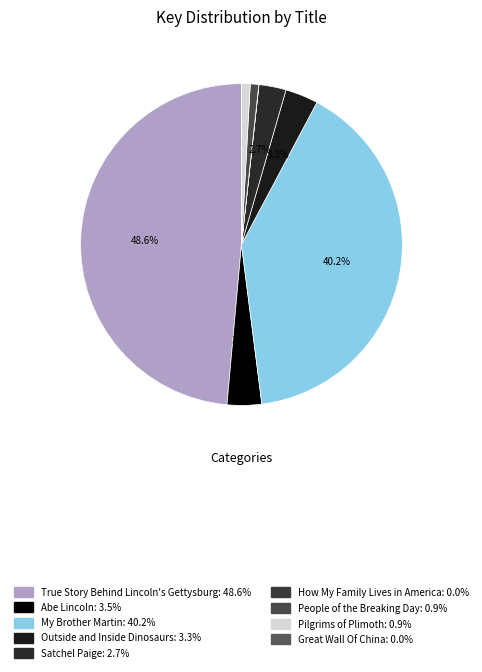

Is it true that Great Wall Of China is 15% of the pie?

False